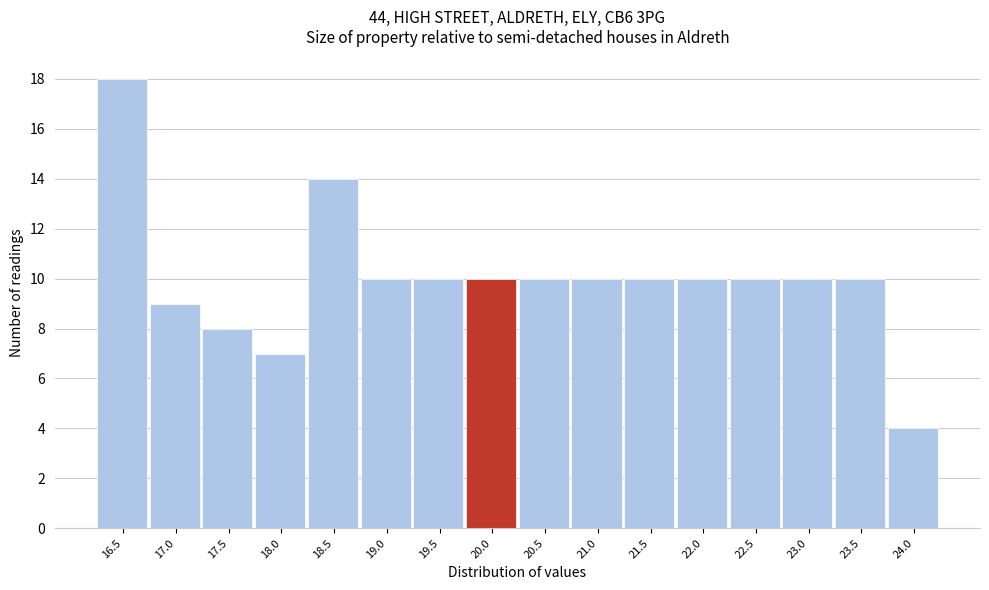

Reading left to right, what are all the values shown in this chart?

18	9	8	7	14	10	10	10	10	10	10	10	10	10	10	4